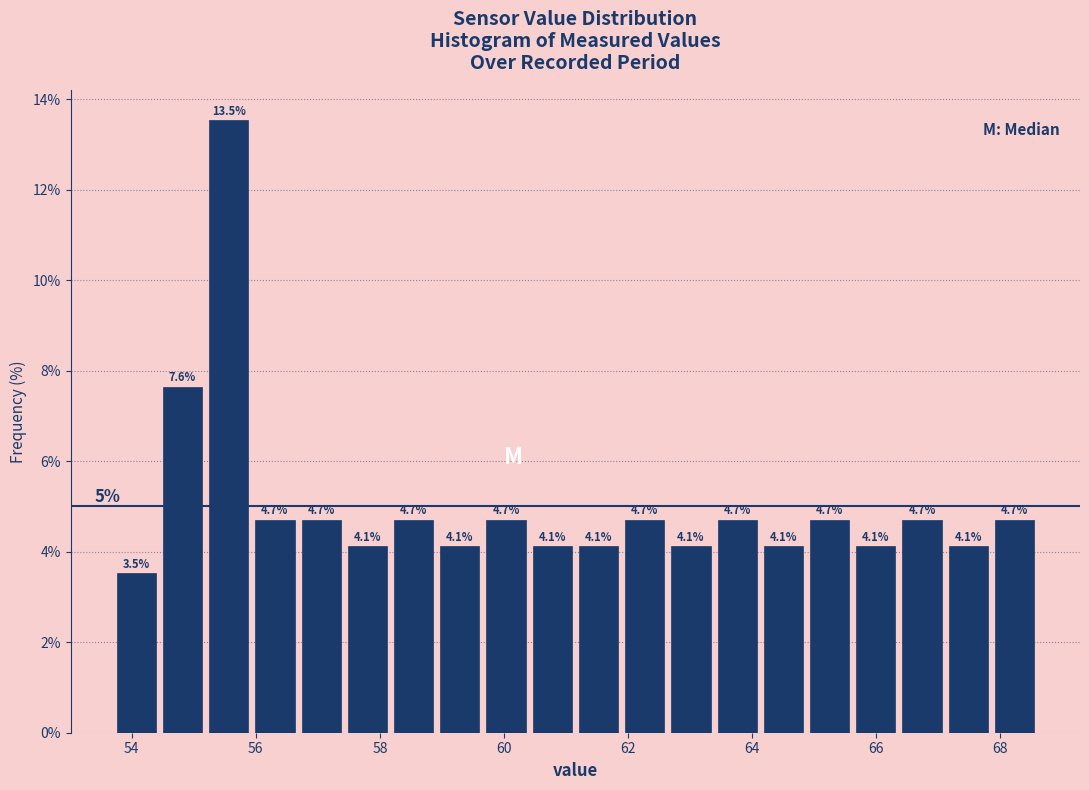

Around what value on the x-axis is the tallest bar? Give the approximate position of its centre, as read against the axis.

55.6